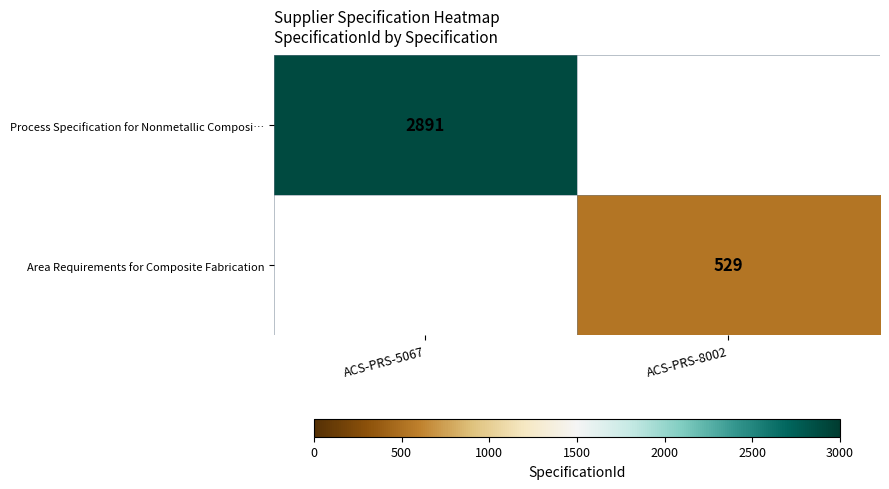

True or false: Process Specification for Nonmetallic Composi… has a value of 4035.6 at ACS-PRS-5067.

False